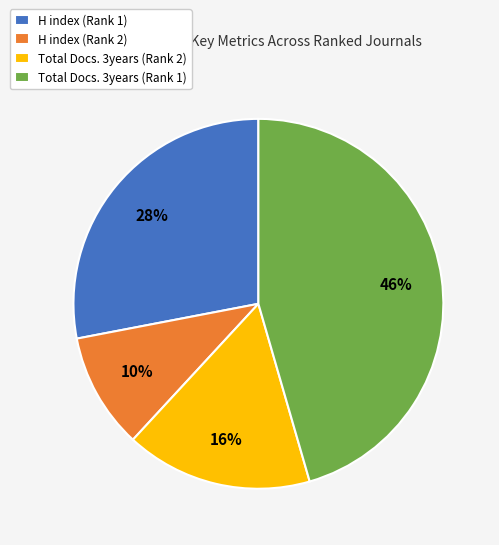

Approximately how many times larger is the value at Total Docs. 3years (Rank 2) compared to H index (Rank 1)?

0.6